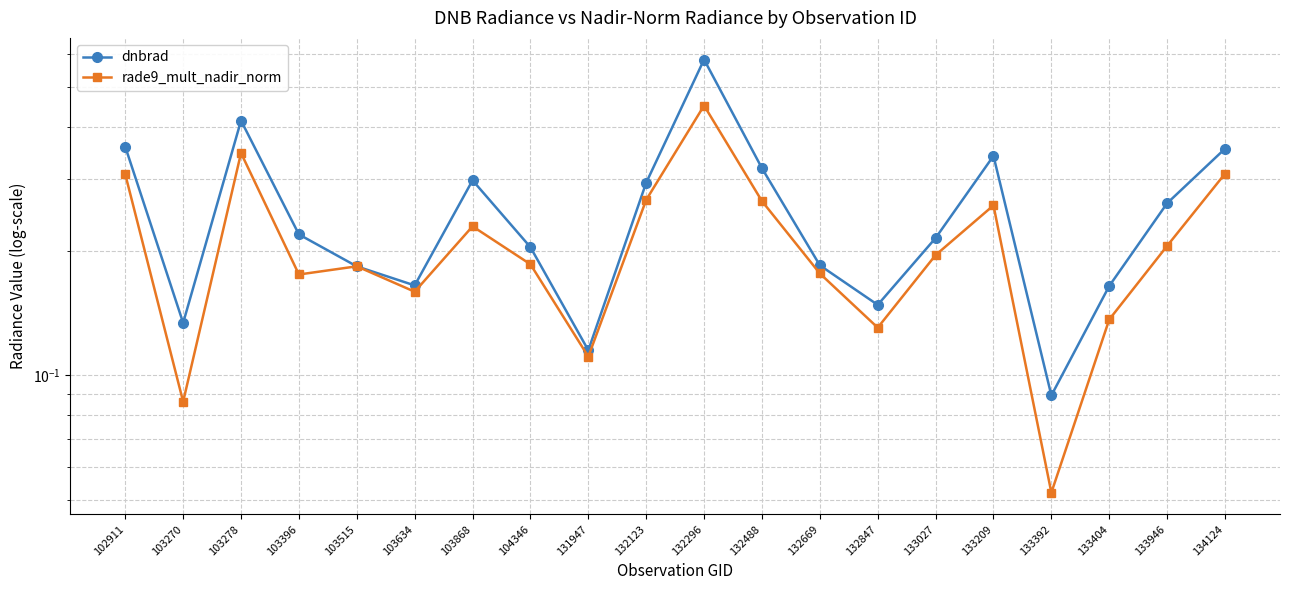

How many times do rade9_mult_nadir_norm and dnbrad cross each other?

2